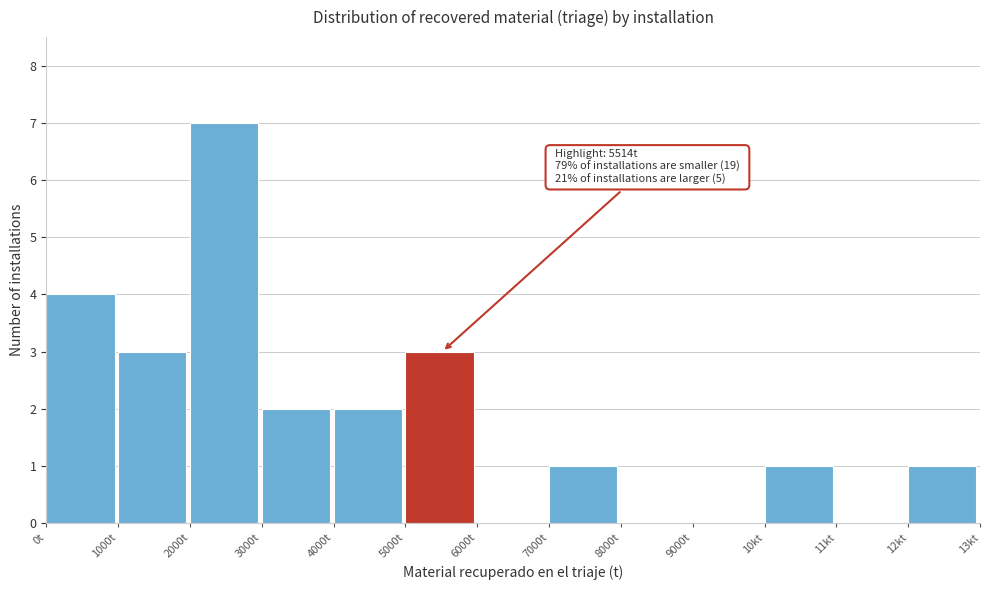

Reading left to right, transcribe all the data shown in this chart.

0t=4	1000t=3	2000t=7	3000t=2	4000t=2	5000t=3	6000t=0	7000t=1	8000t=0	9000t=0	10kt=1	11kt=0	12kt=1